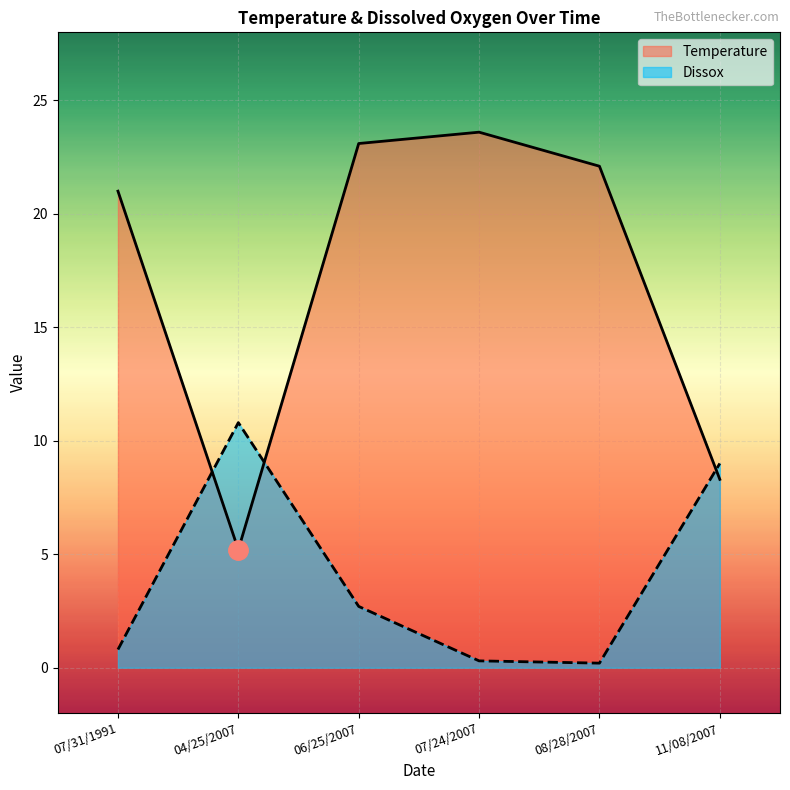

Which category has the lowest value in the Temperature series?

04/25/2007